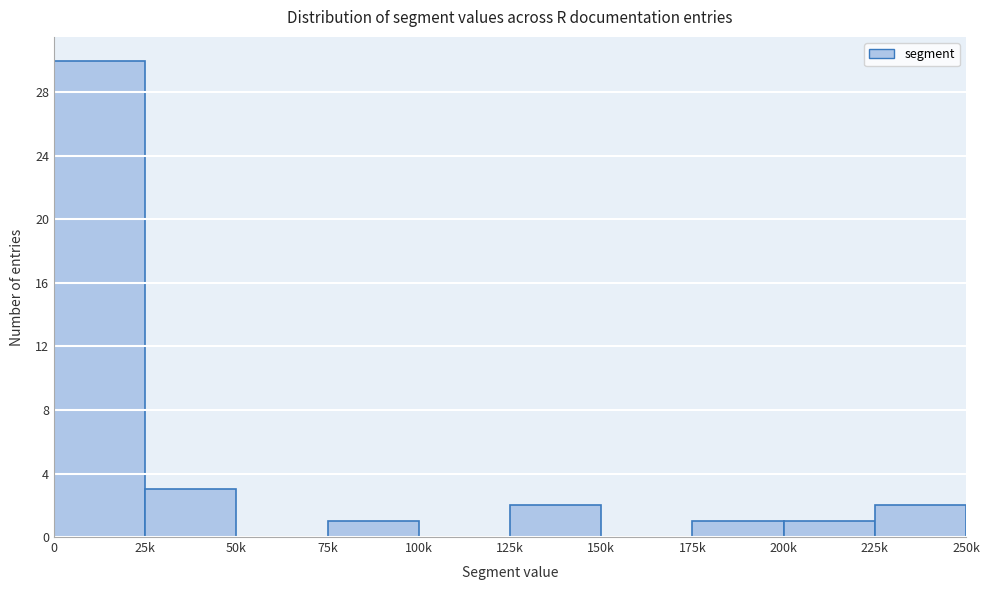

Reading left to right, list all the values displayed in this chart.

0=30	25k=3	50k=0	75k=1	100k=0	125k=2	150k=0	175k=1	200k=1	225k=2